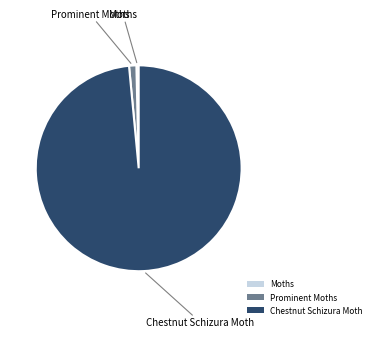

Combined, do Prominent Moths and Moths account for over 50%?

No